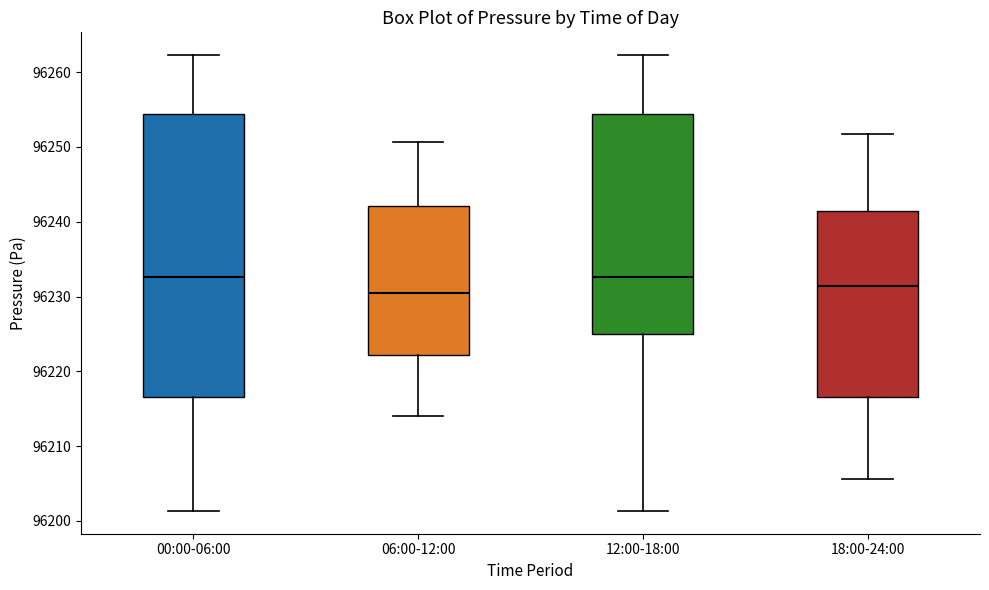

Reading left to right, transcribe this box plot: for each box, give where its median line is, the range the box spans, and where its two whiskers end, as read against the y-axis. The values are not printed on the chart, so give them approximately, as read against the axis.

00:00-06:00: median 96233, box 96217 to 96254, whiskers 96201 to 96262
06:00-12:00: median 96230, box 96222 to 96242, whiskers 96214 to 96251
12:00-18:00: median 96233, box 96225 to 96254, whiskers 96201 to 96262
18:00-24:00: median 96231, box 96217 to 96241, whiskers 96206 to 96252